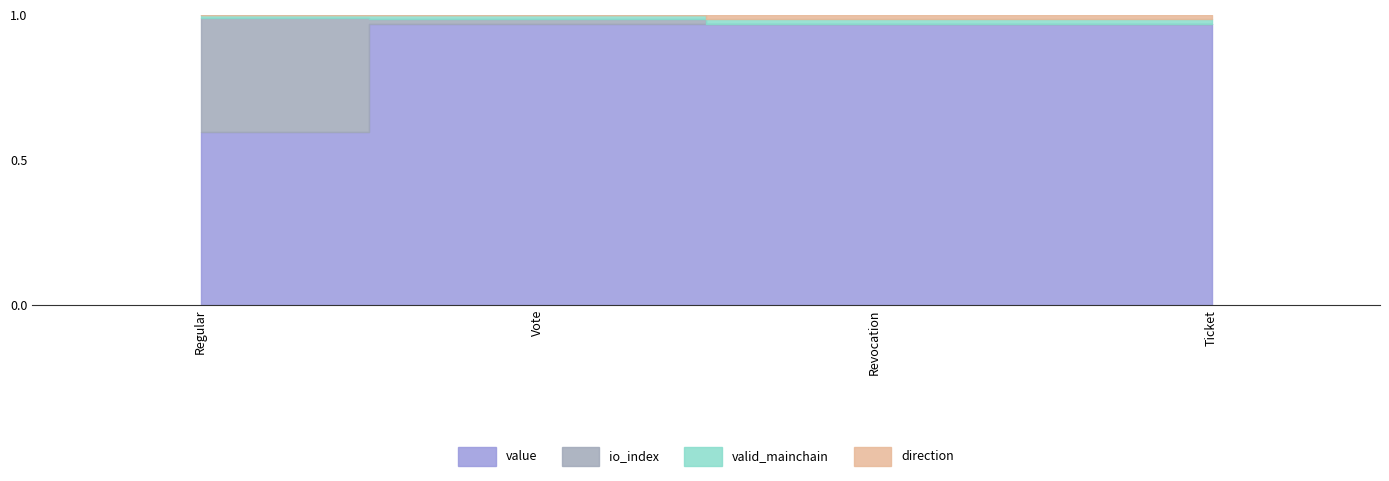

Where is the first local minimum for io_index?

Revocation